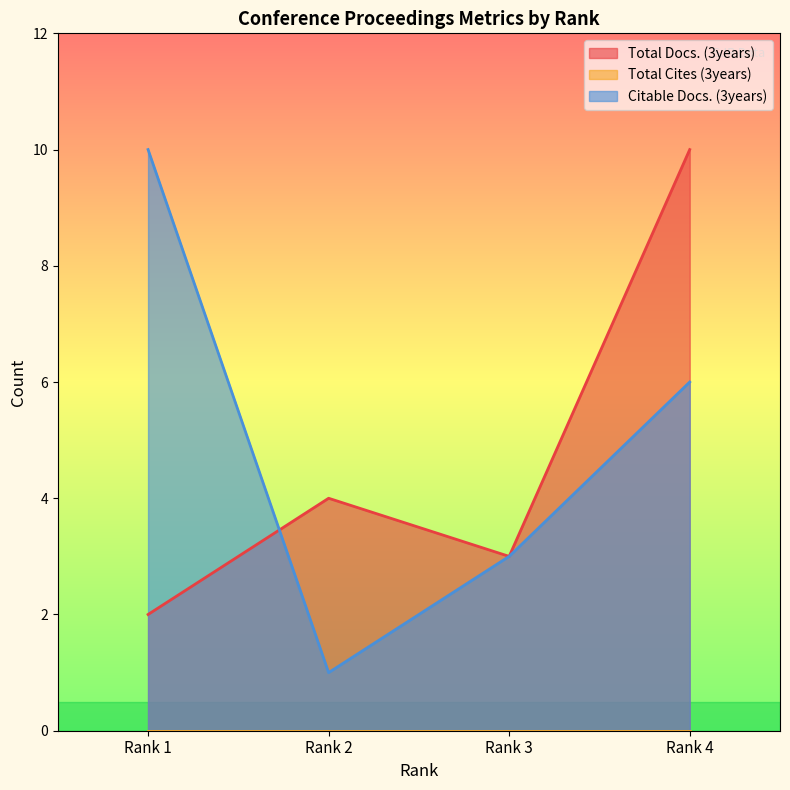

Count the Total Docs. (3years) values in the range 3 to 10.

3